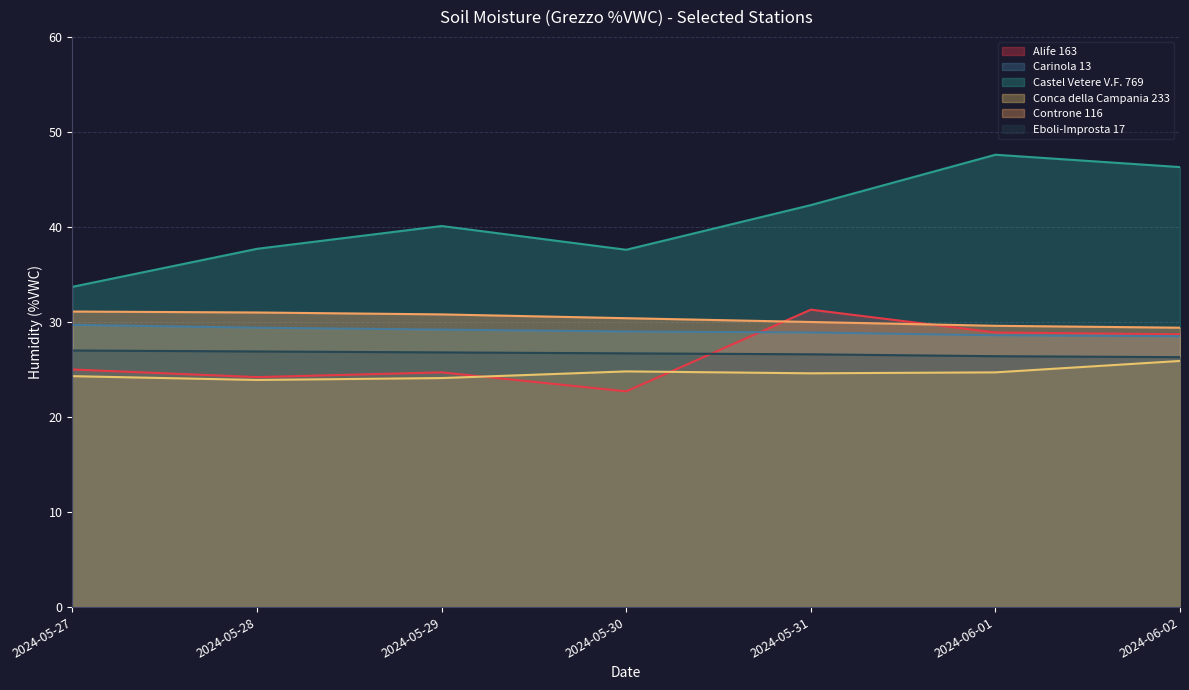

What is the average value of the Carinola 13 series?

29.0